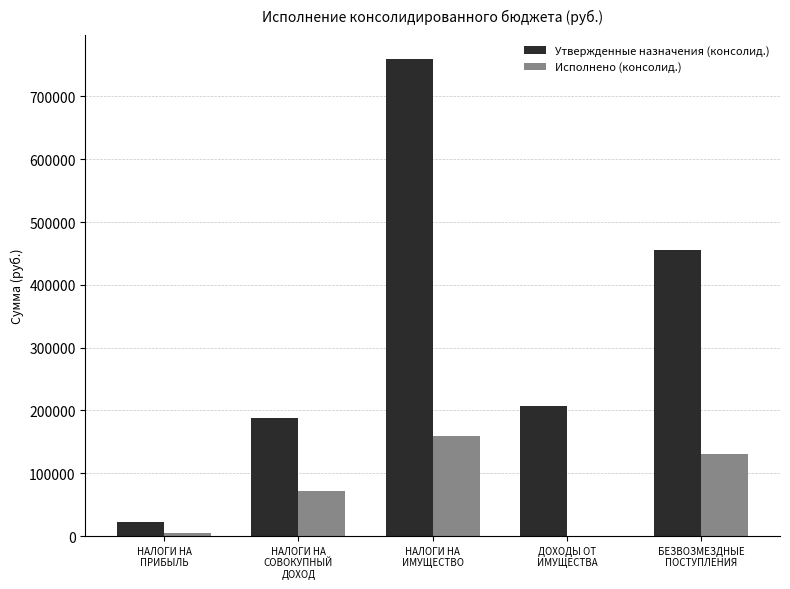

Which series has the largest total across all categories?

Утвержденные назначения (консолид.)